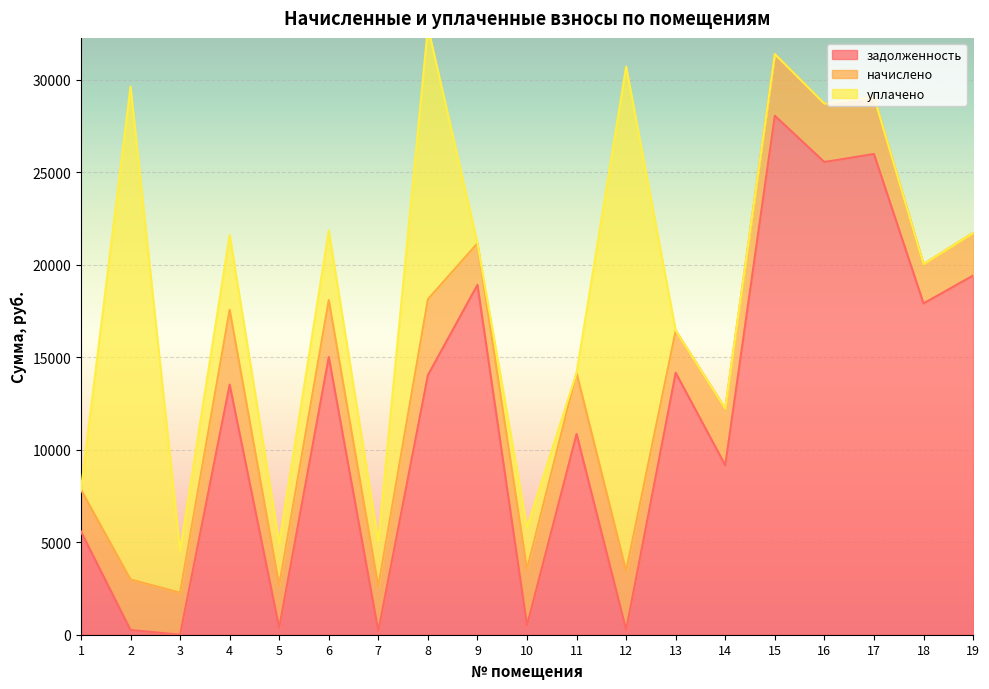

List the labels in order of уплачено value, largest first.

12, 2, 8, 4, 6, 7, 5, 3, 10, 1, 9, 11, 13, 14, 15, 16, 17, 18, 19